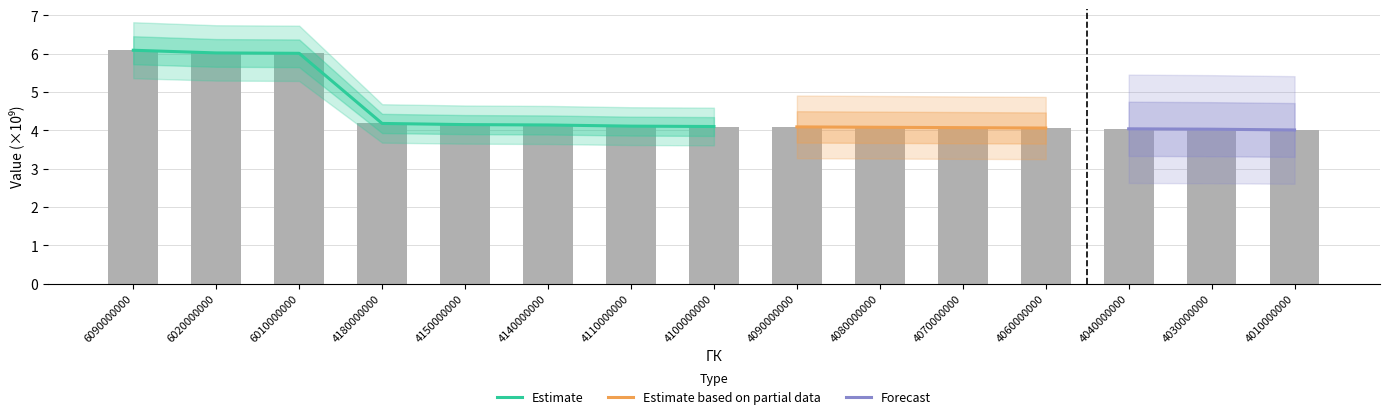

The value at 6010000000 is 4.0. True or false?

False